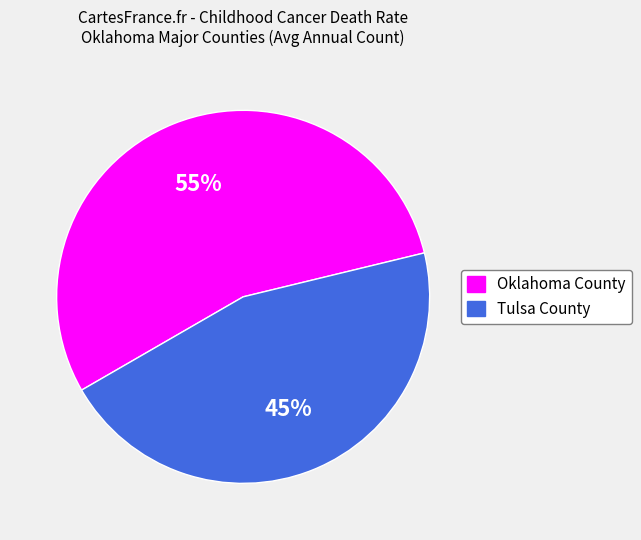

To the nearest percent, what is the average slice percentage?

50%